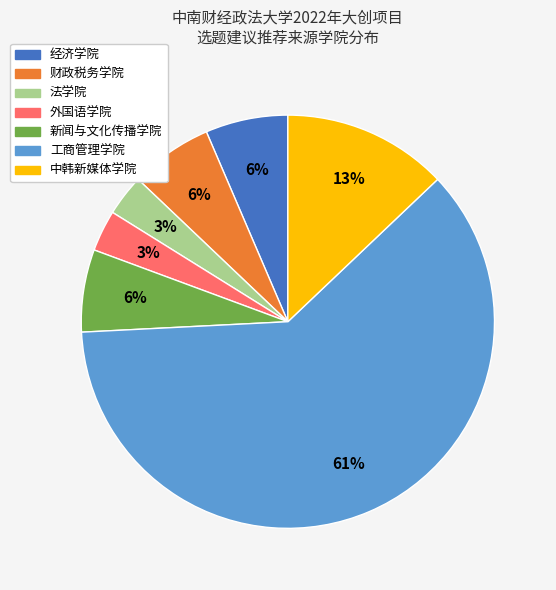

To the nearest percent, what portion does 新闻与文化传播学院 represent?

6%